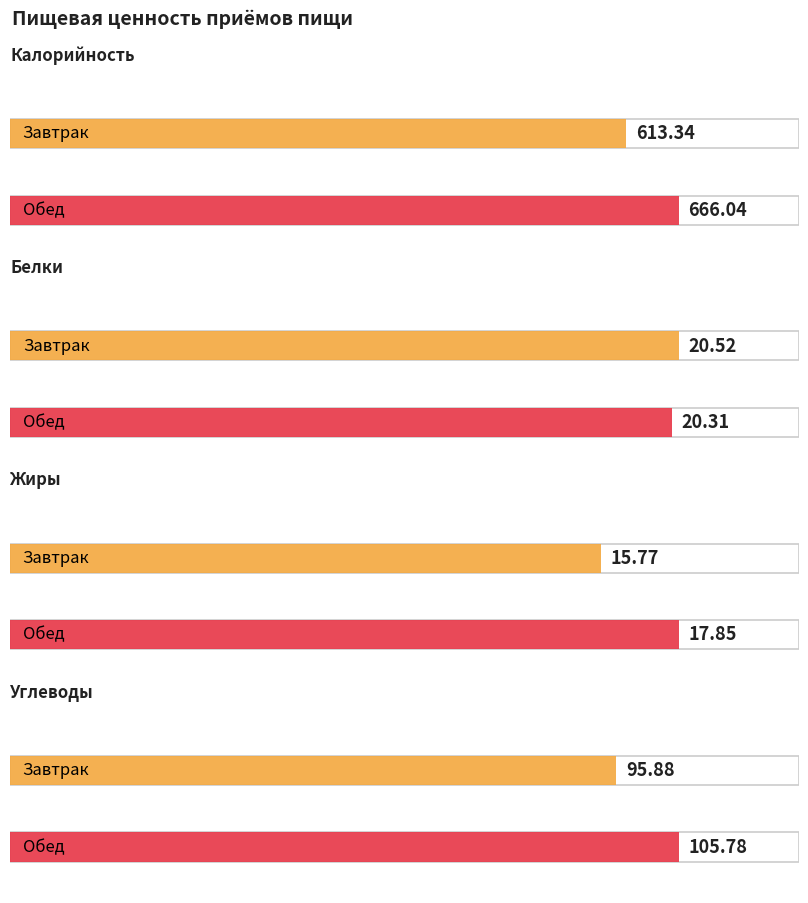

Reading left to right, transcribe all the data shown in this chart.

Калорийность: Завтрак=613.3	Обед=666.0
Белки: Завтрак=20.5	Обед=20.3
Жиры: Завтрак=15.8	Обед=17.9
Углеводы: Завтрак=95.9	Обед=105.8